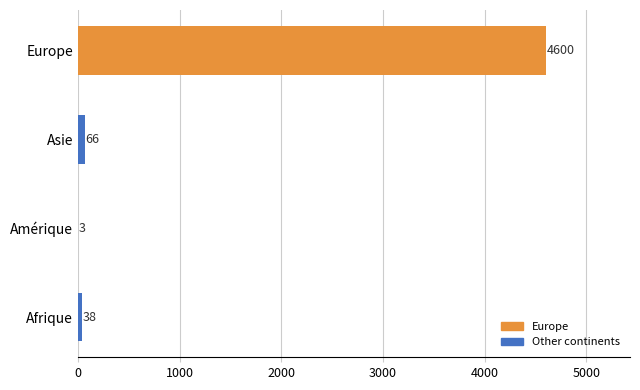

What is the greatest value displayed?

4600